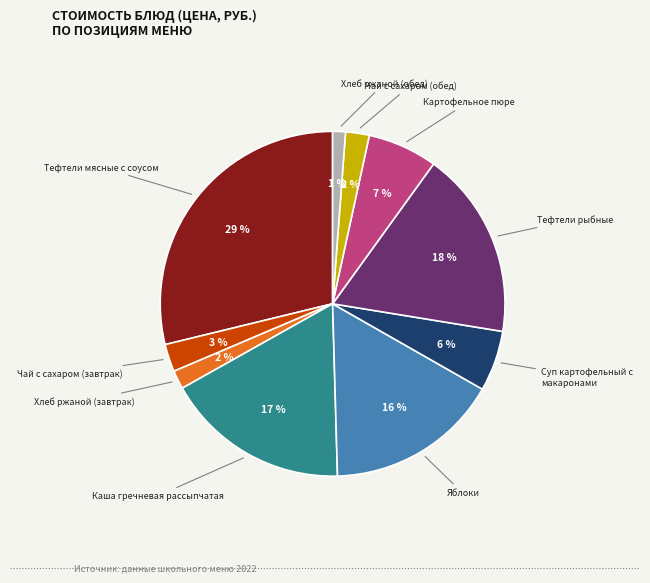

Which has a higher value, Каша гречневая рассыпчатая or Хлеб ржаной (обед)?

Каша гречневая рассыпчатая